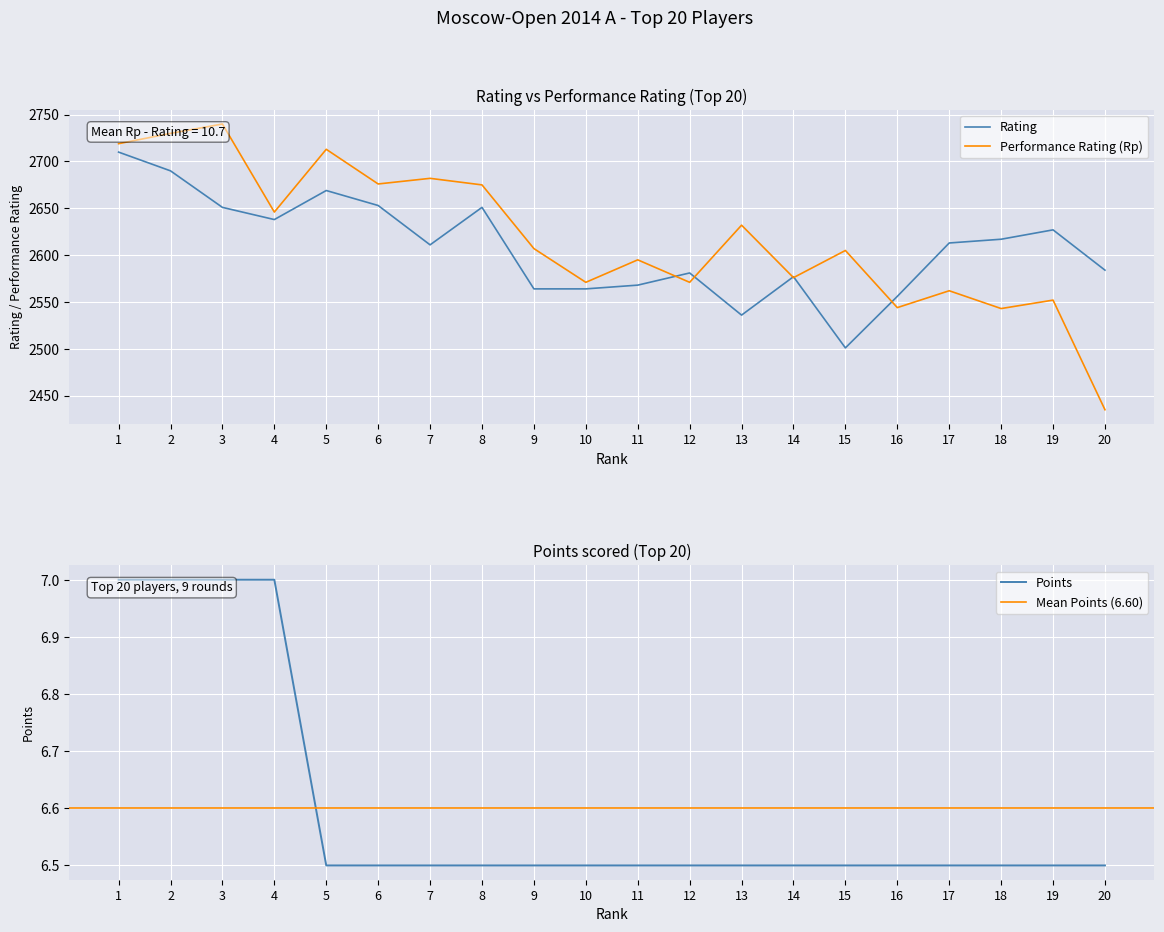

At which category is the sum across all series the highest?

1